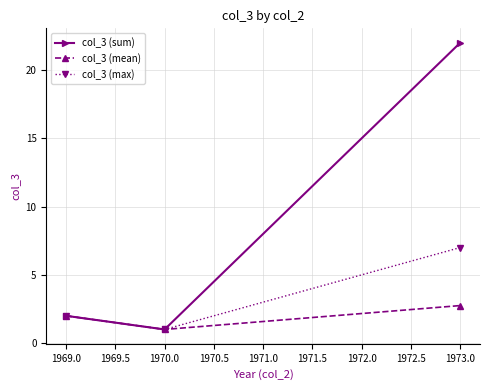

List the labels in order of col_3 (max) value, smallest first.

1970.0, 1969.0, 1973.0